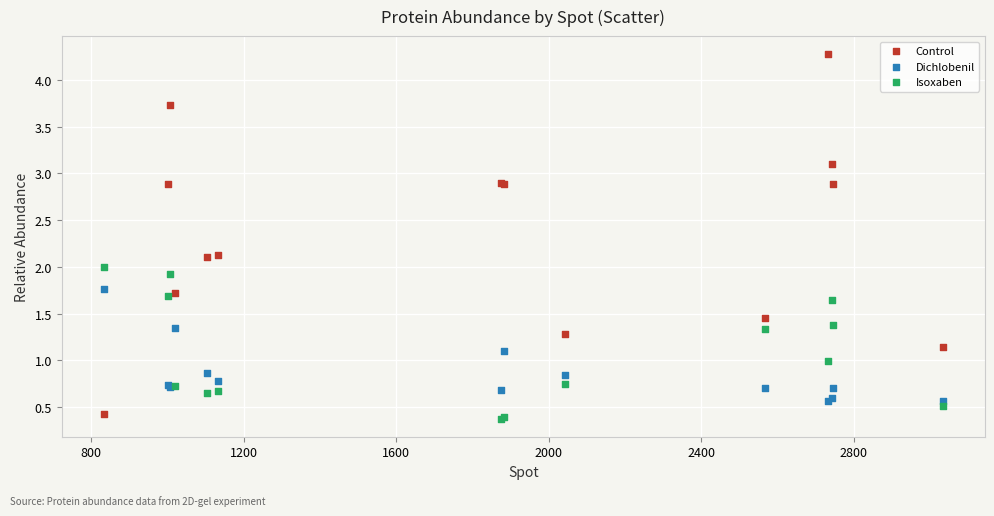

Which series has the largest Y range (max minus min)?

Control